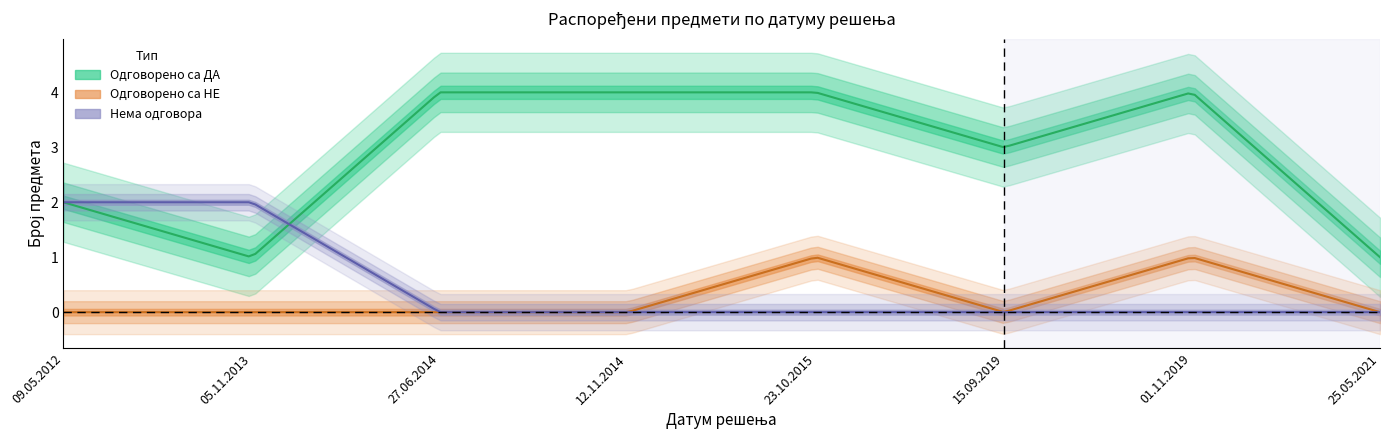

Rank the categories by Нема одговора value from lowest to highest.

27.06.2014, 12.11.2014, 23.10.2015, 15.09.2019, 01.11.2019, 25.05.2021, 09.05.2012, 05.11.2013